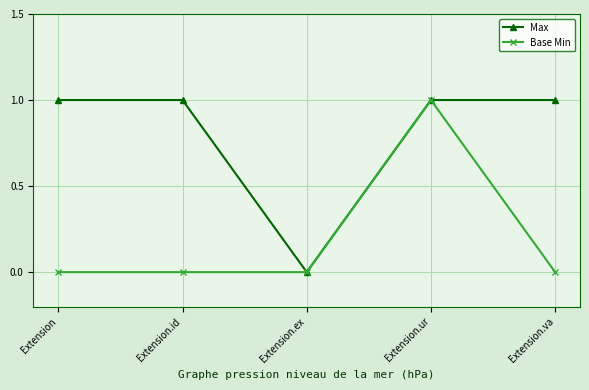

Does the chart display data point markers on the line(s)?

Yes